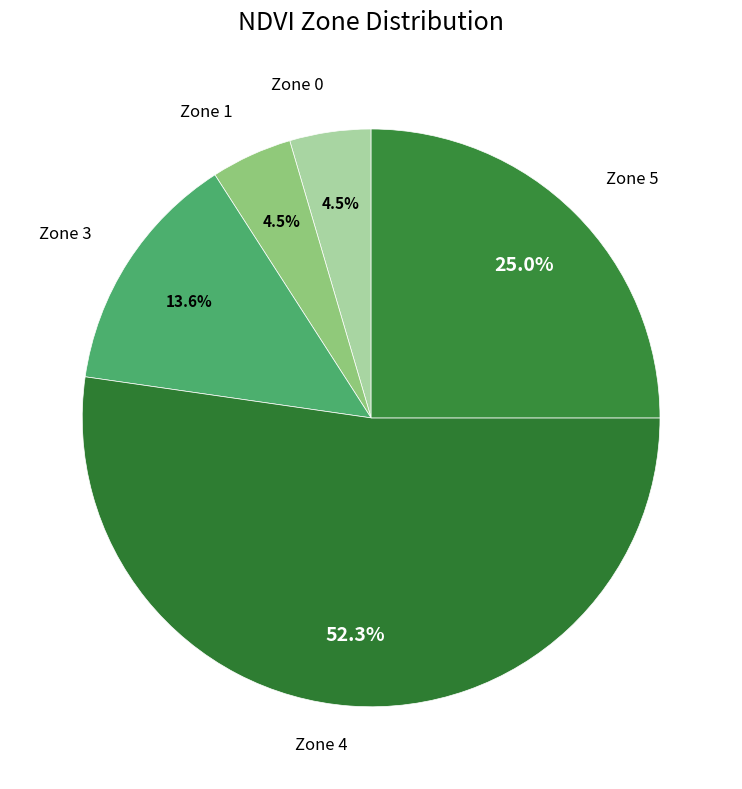

How many segments does this pie chart have?

5